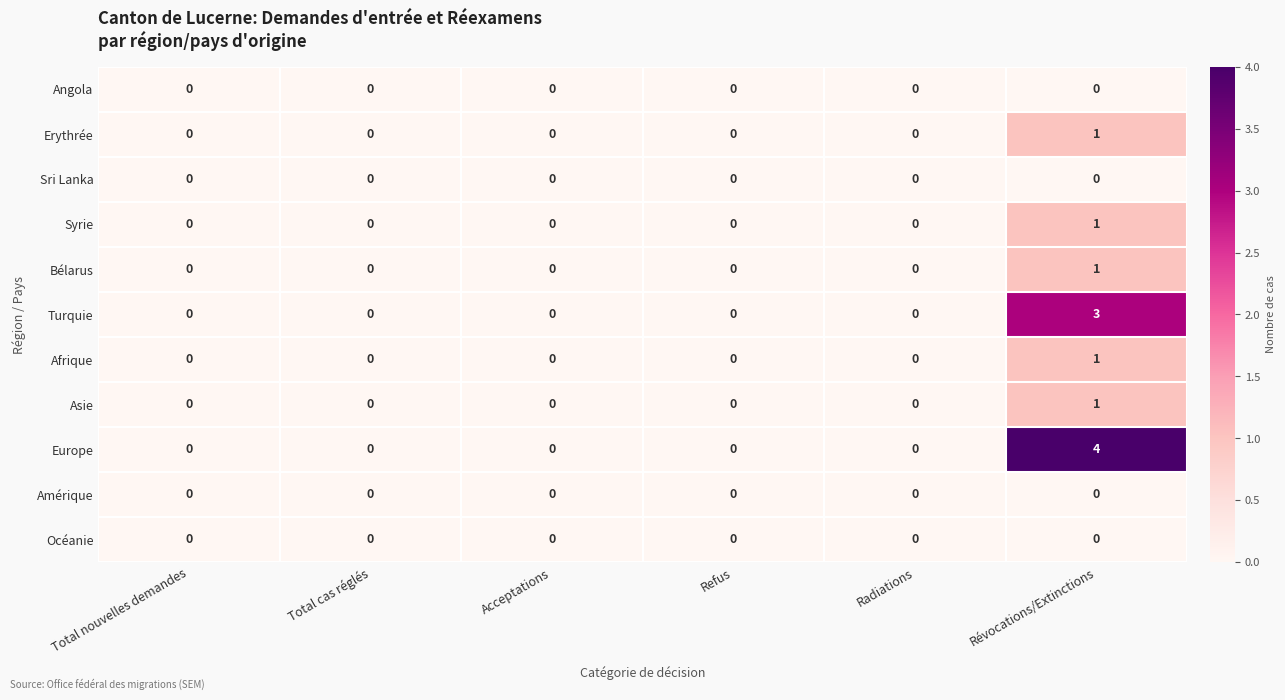

What is the total value across all series at Révocations/Extinctions?

12